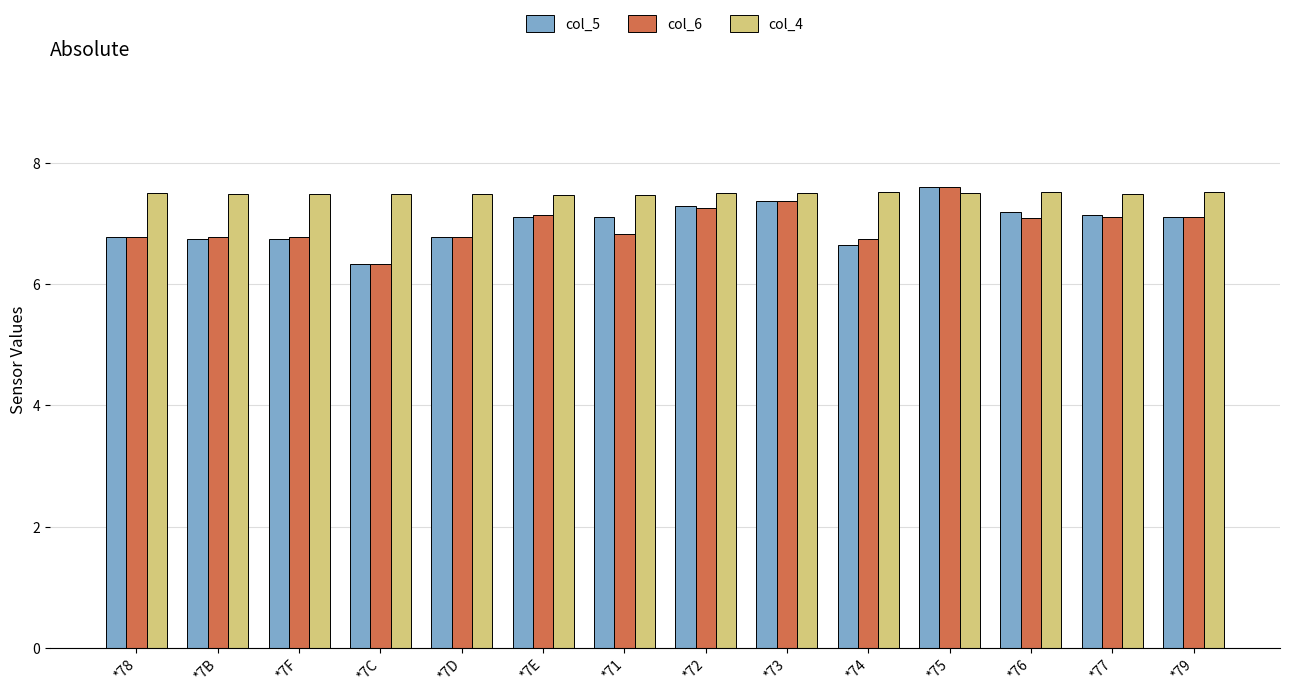

What is the value of the col_5 bar at the 4th from the left?

6.3